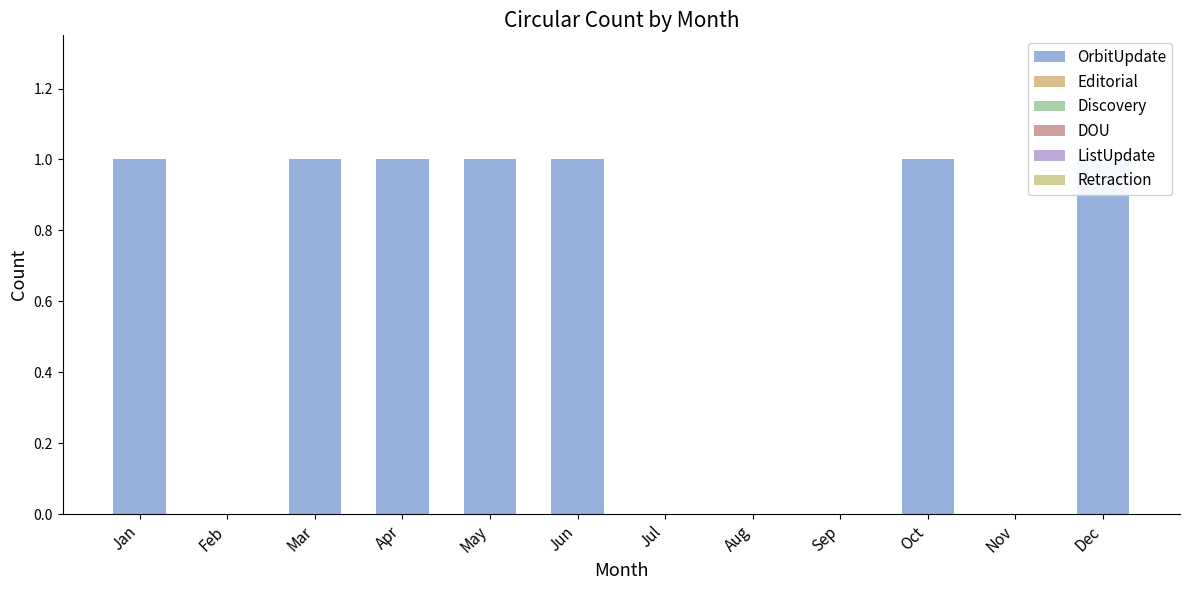

At how many categories does at least one series exceed 0?

7